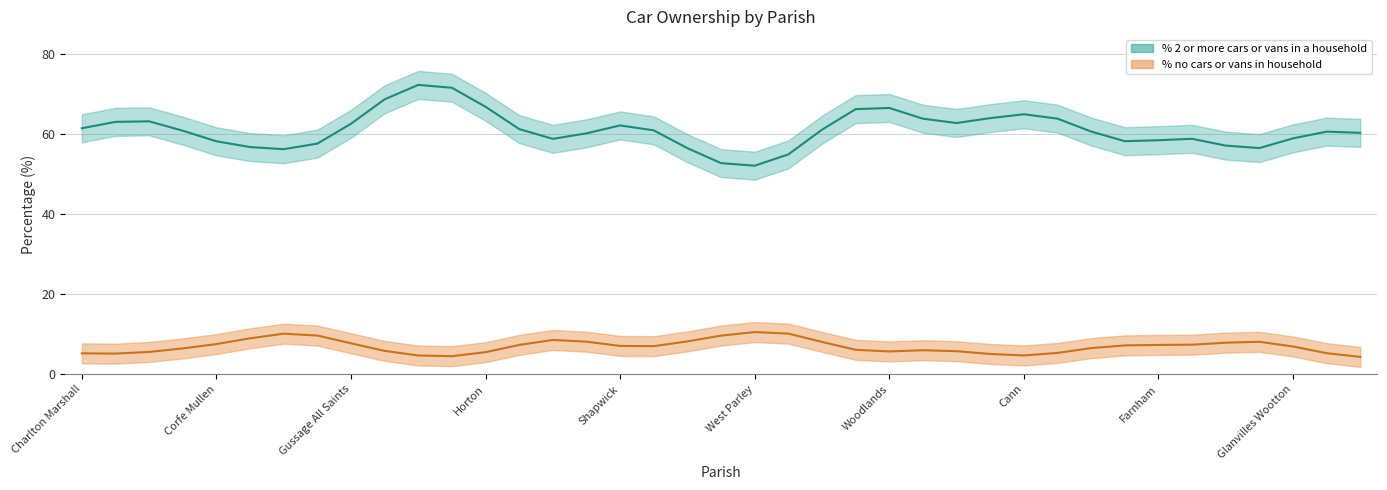

Which has a higher value, Verwood or Cann?

Verwood